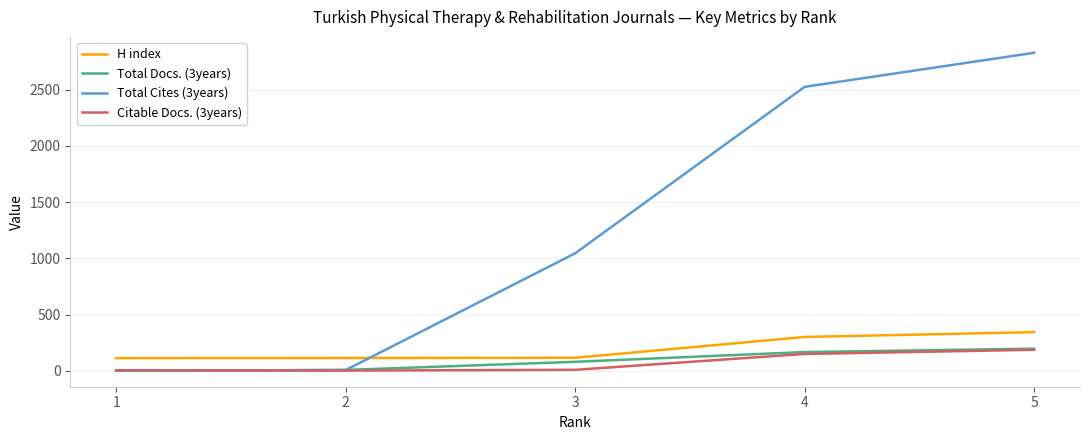

Between 2 and 3, which series saw the biggest shift?

Total Cites (3years)